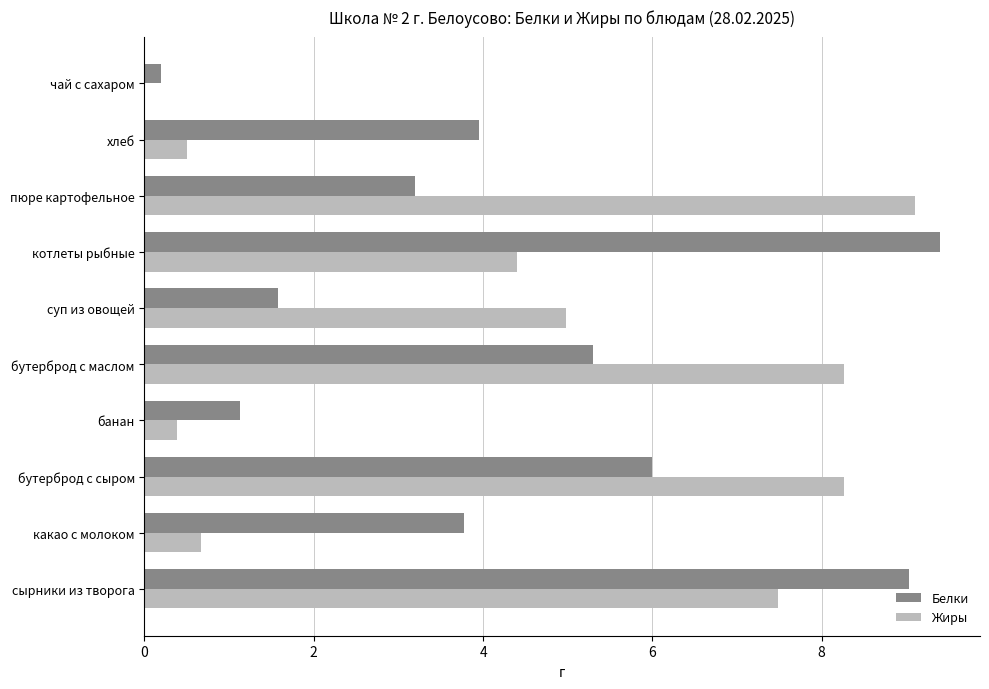

Where is Белки nearest to the value 4?

хлеб